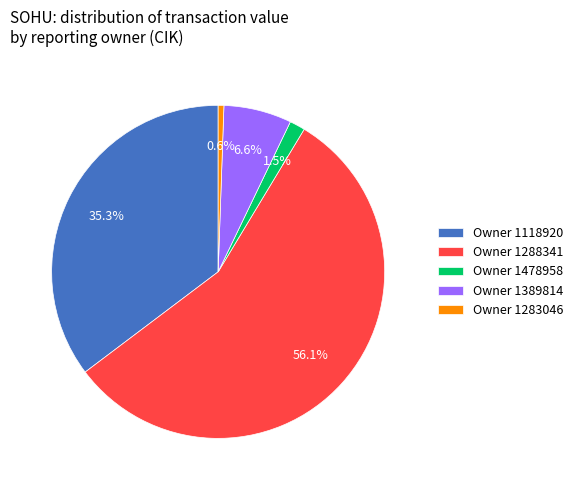

Which has a higher value, Owner 1288341 or Owner 1478958?

Owner 1288341